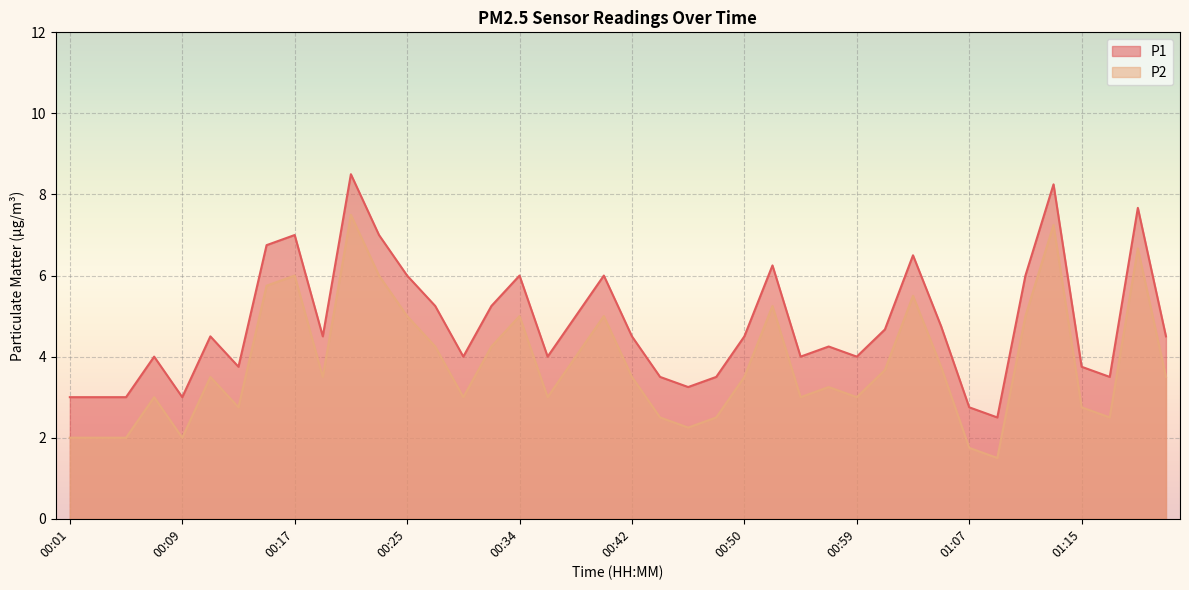

At which category does P1 reach its first local valley?

00:09